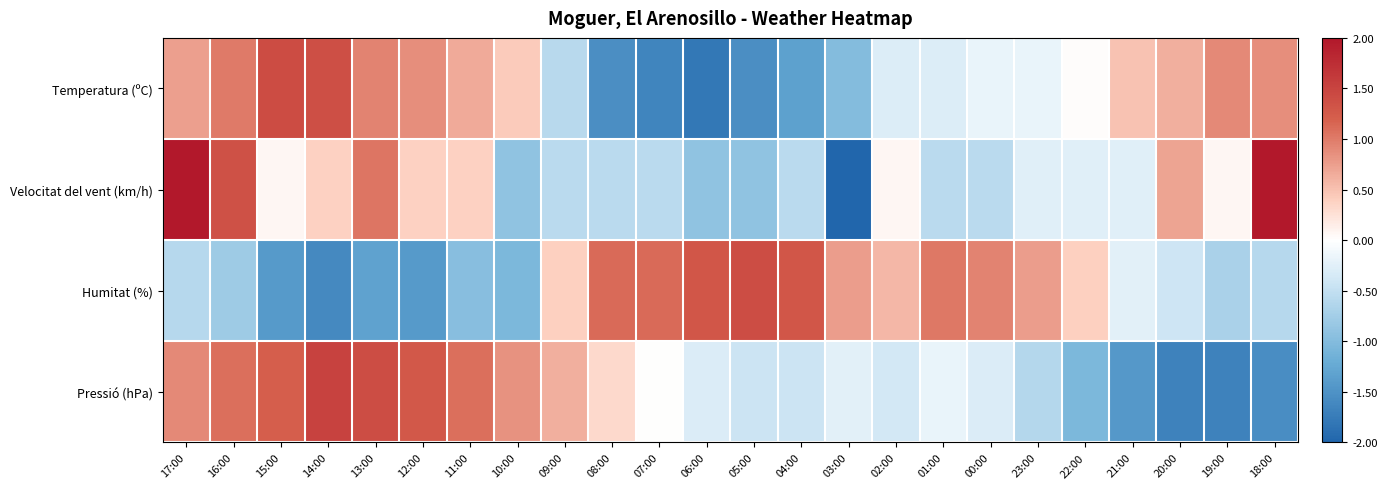

At which category is the sum across all series the highest?

17:00